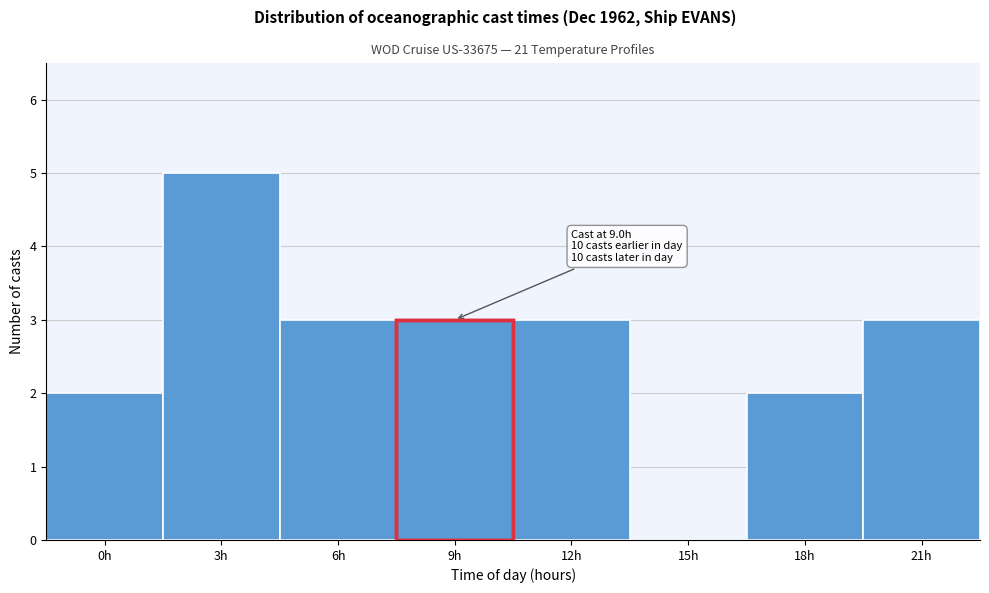

Reading left to right, list all the values displayed in this chart.

0h=2	3h=5	6h=3	9h=3	12h=3	15h=0	18h=2	21h=3